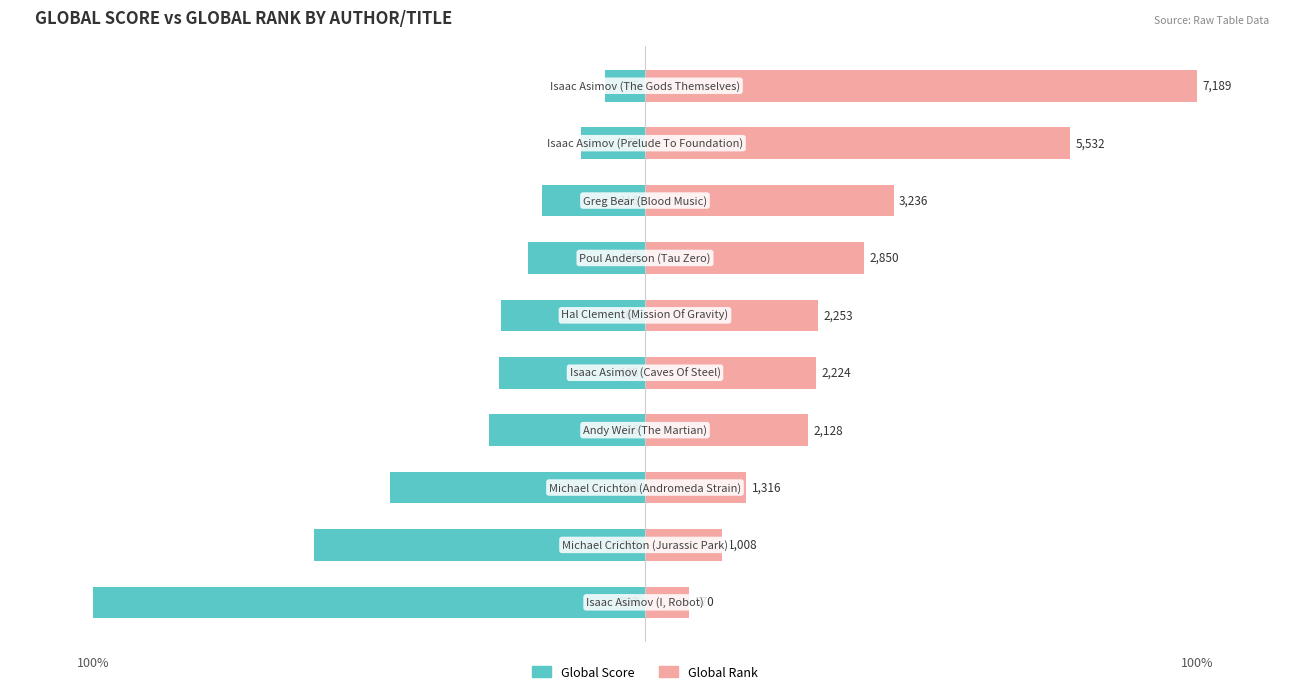

What are all the series names shown in the legend?

Global Score, Global Rank